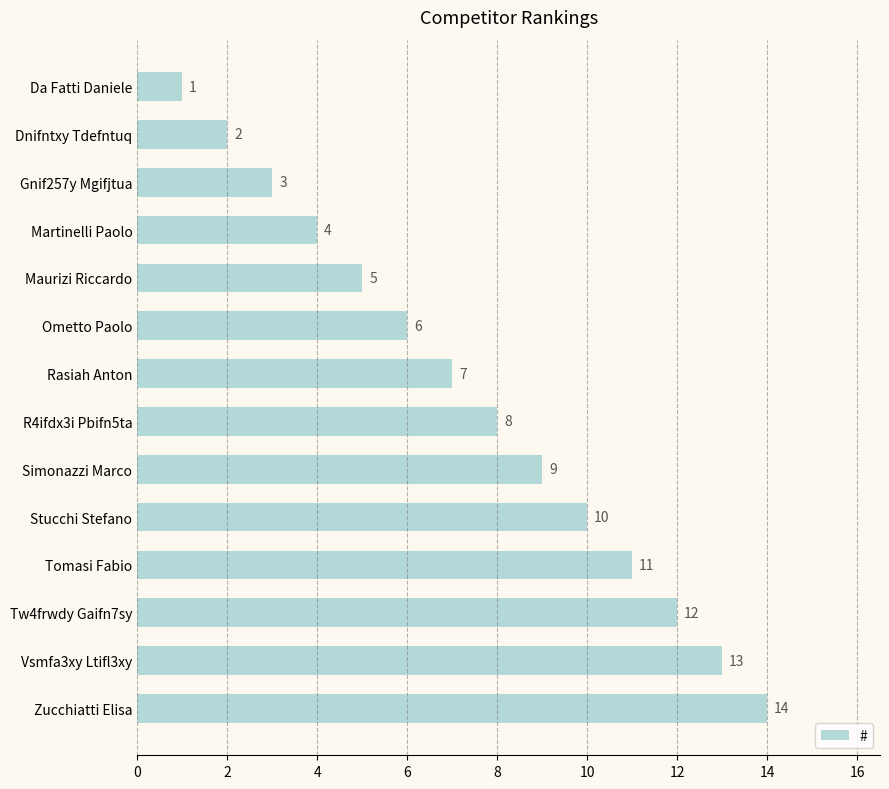

How many values are below 8?

7